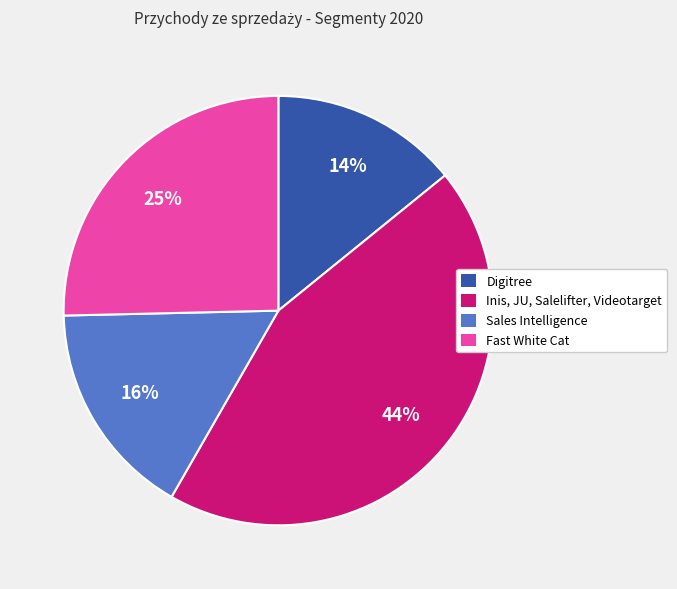

How many segments does this pie chart have?

4